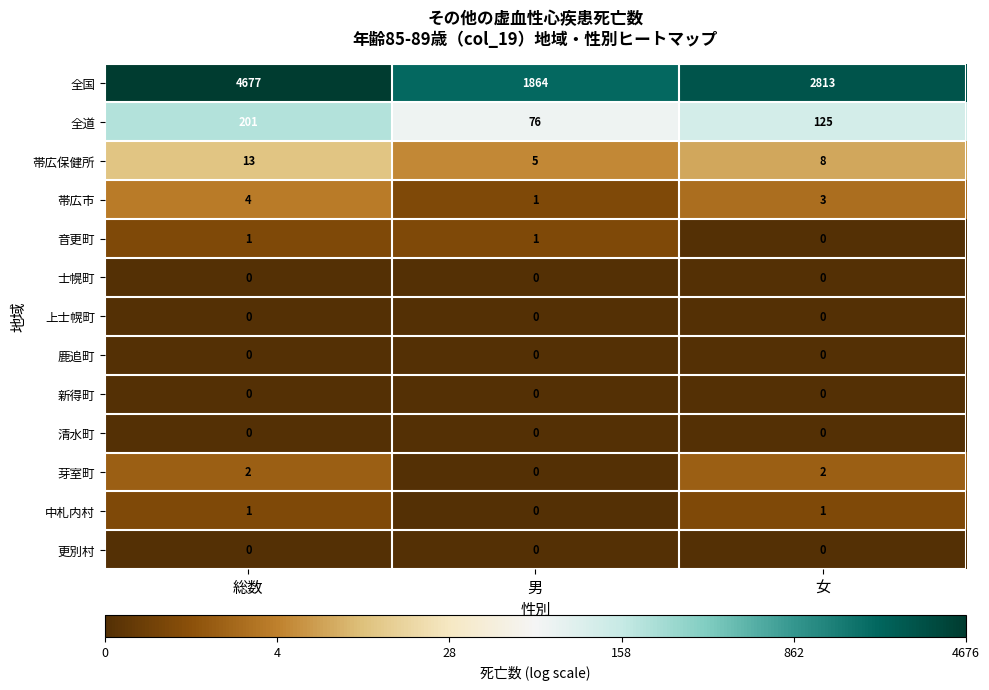

Rank the categories by 帯広保健所 value from lowest to highest.

男, 女, 総数